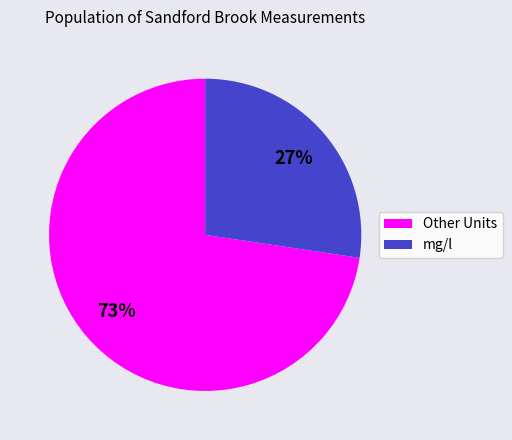

Rank the categories by value from highest to lowest.

Other Units, mg/l